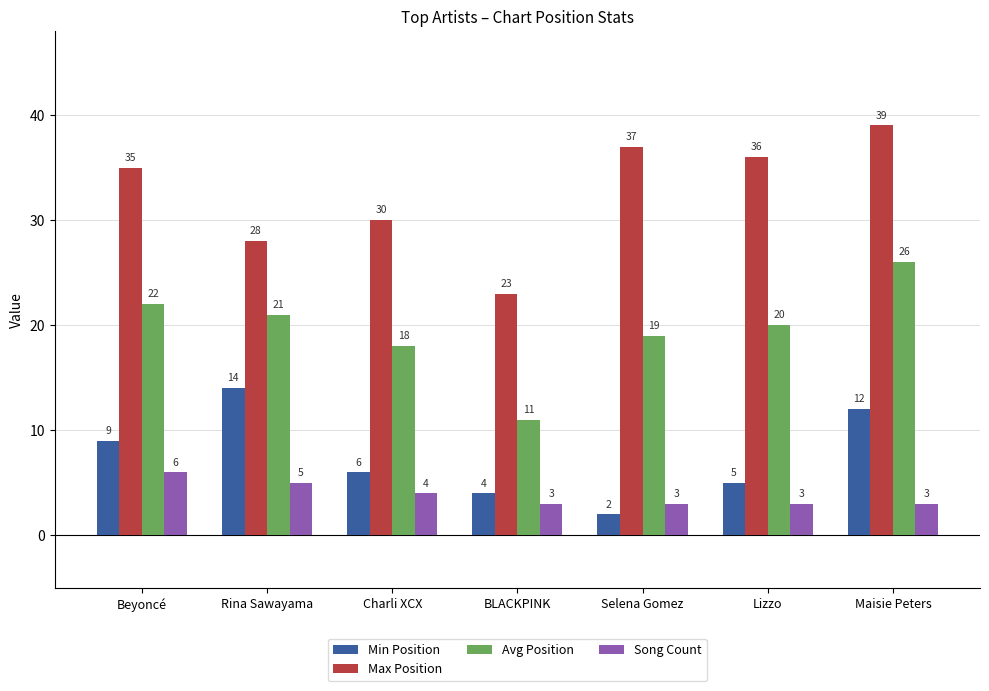

True or false: Max Position has a value of 39 at Maisie Peters.

True